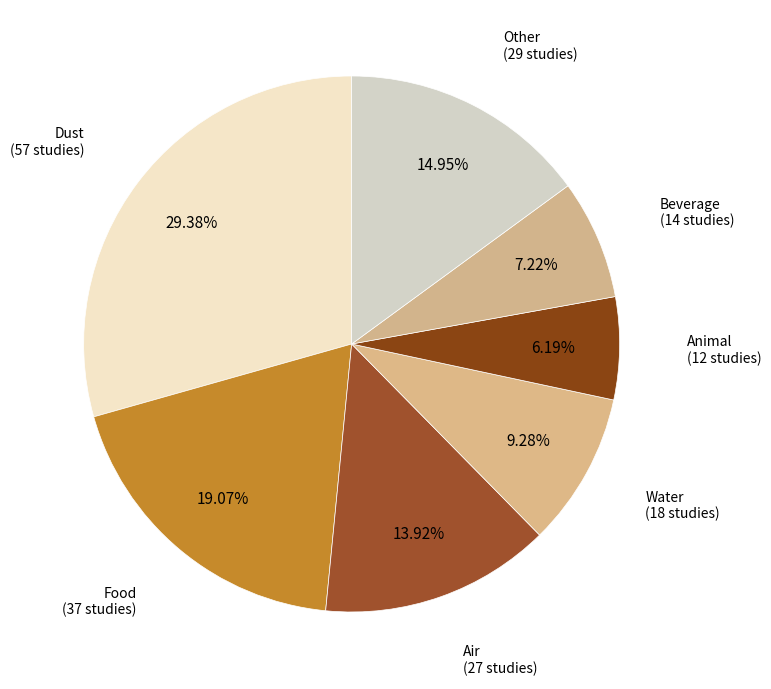

Combined, do Water (18 studies) and Food (37 studies) account for over 50%?

No